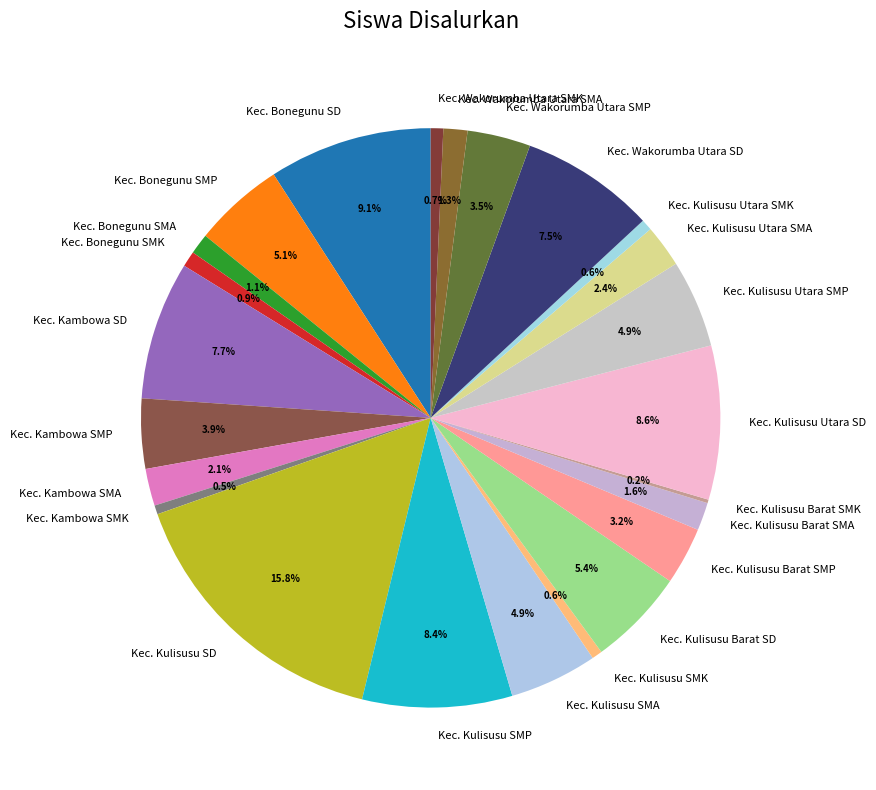

Does Kec. Wakorumba Utara SD account for over 50% of the chart?

No